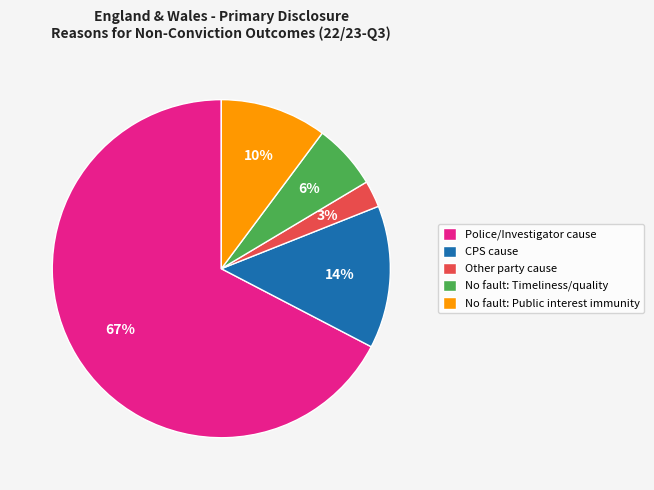

How many slices are in this pie chart?

5